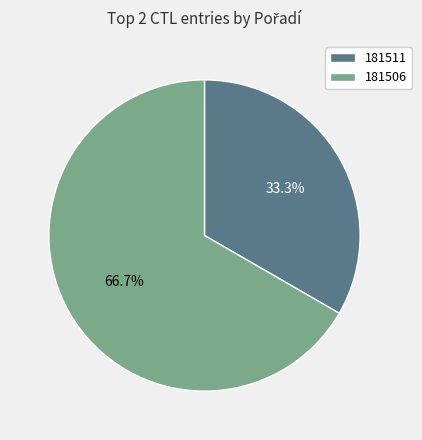

Which has a higher value, 181506 or 181511?

181506